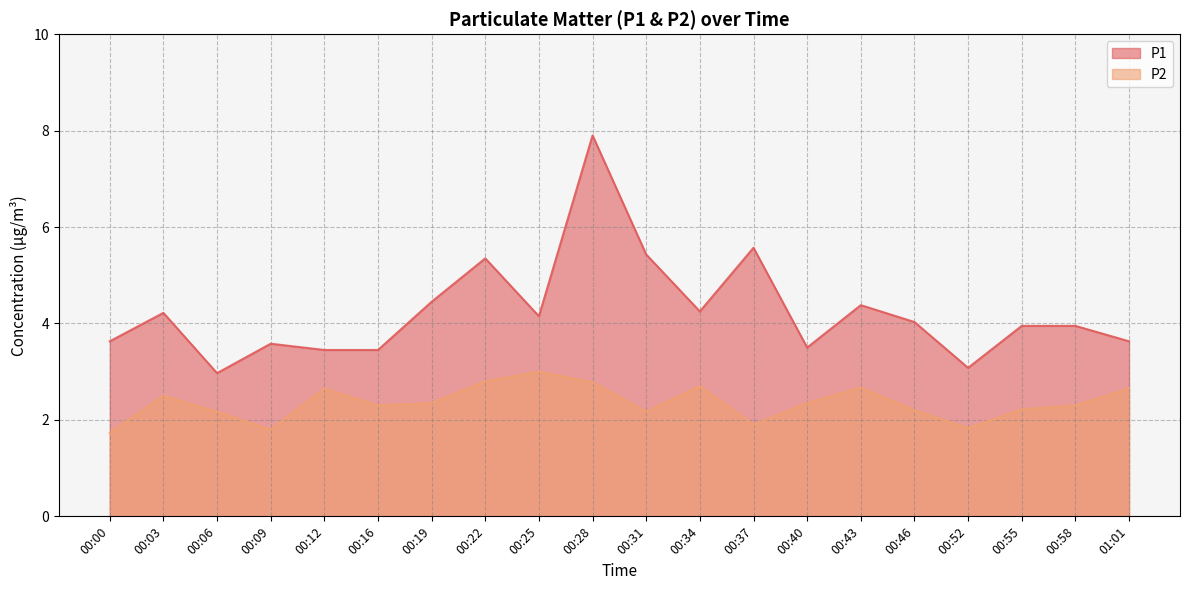

True or false: P1 and P2 intersect in this chart.

False